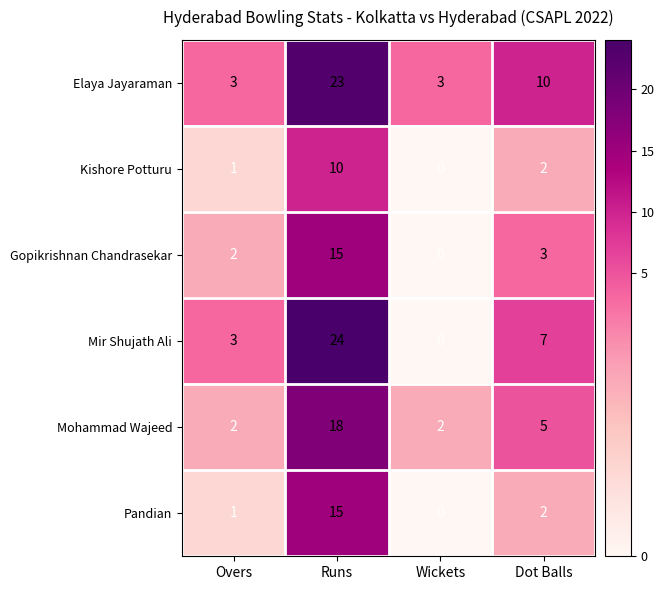

At which category does the chart reach its peak across all series?

Runs